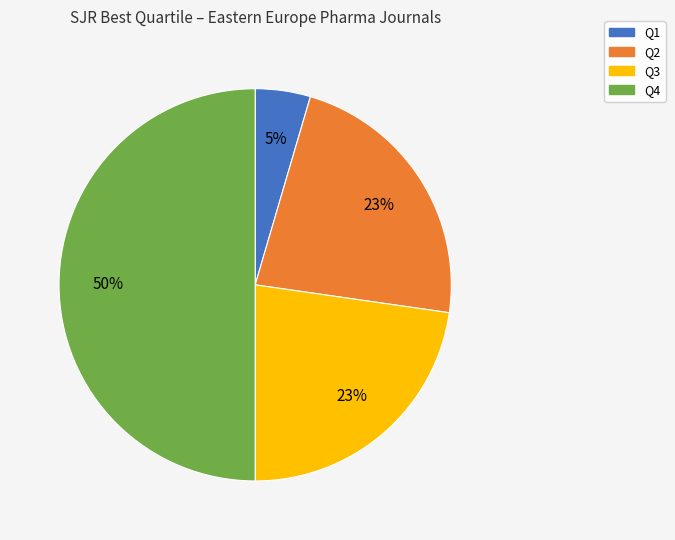

Which category has the smallest portion of the pie?

Q1